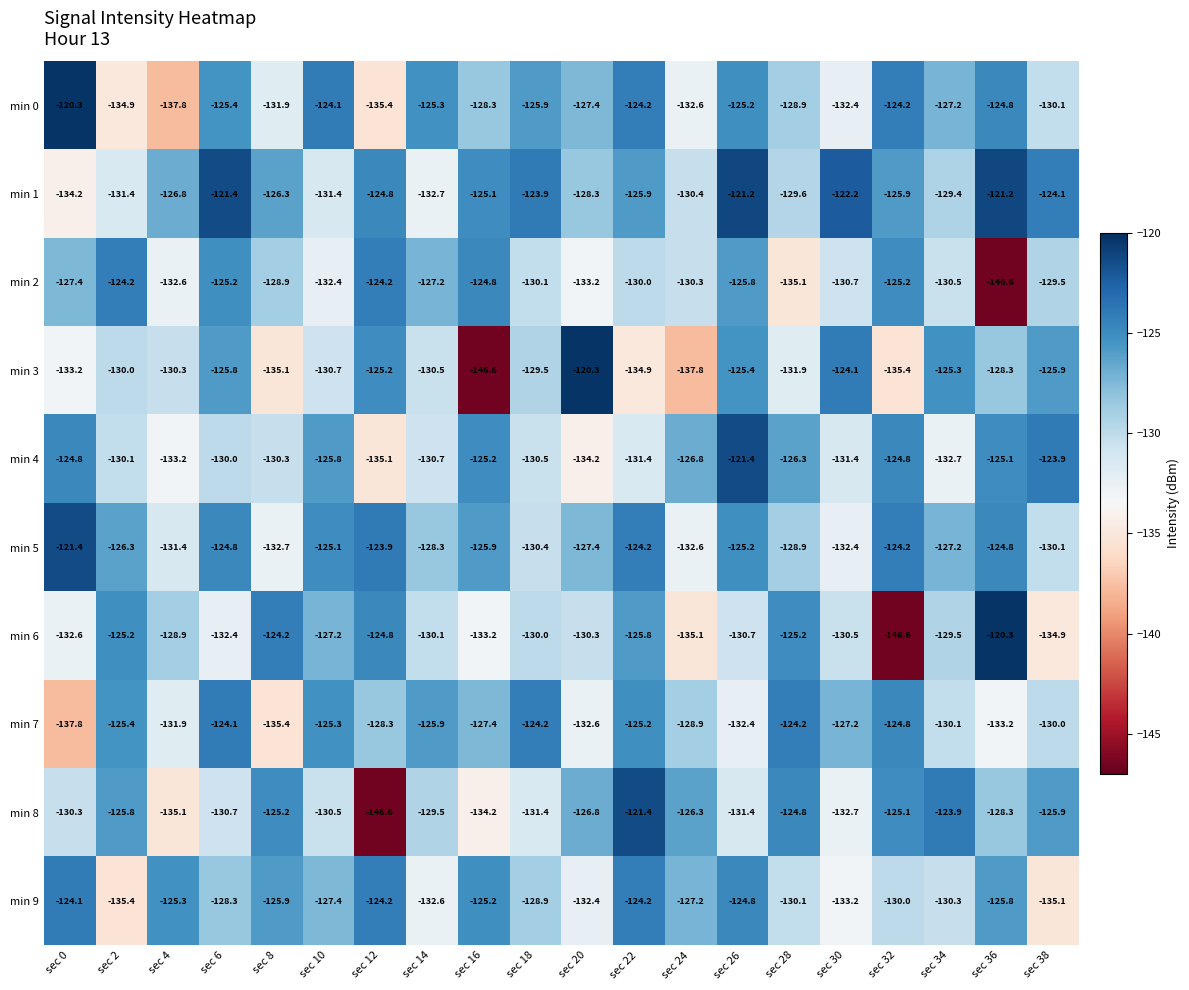

Which series has the largest total across all categories?

min 1